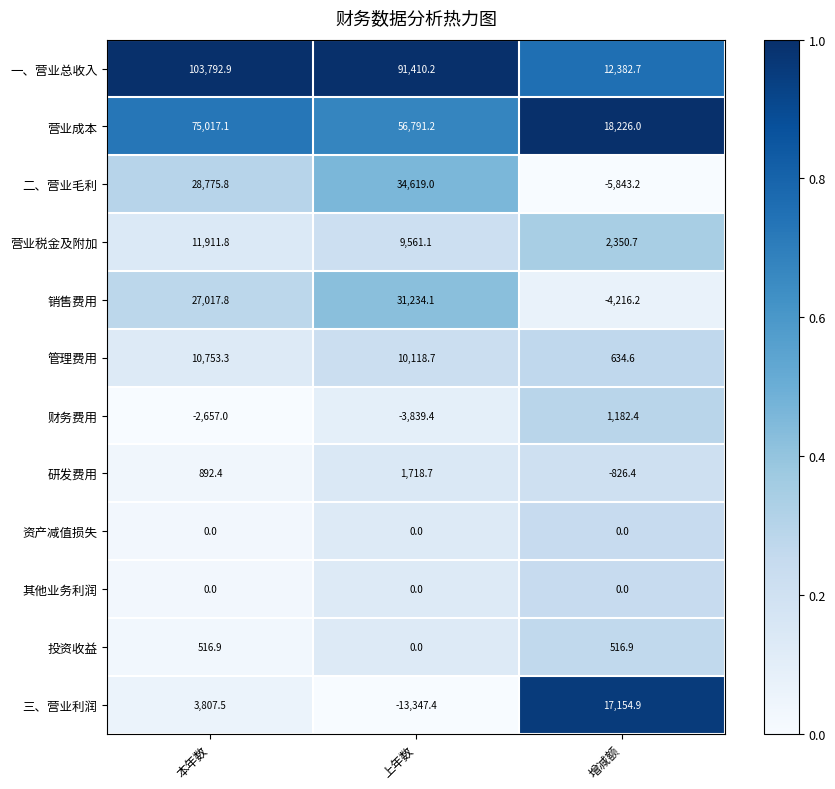

What is the greatest value displayed?

103792.9